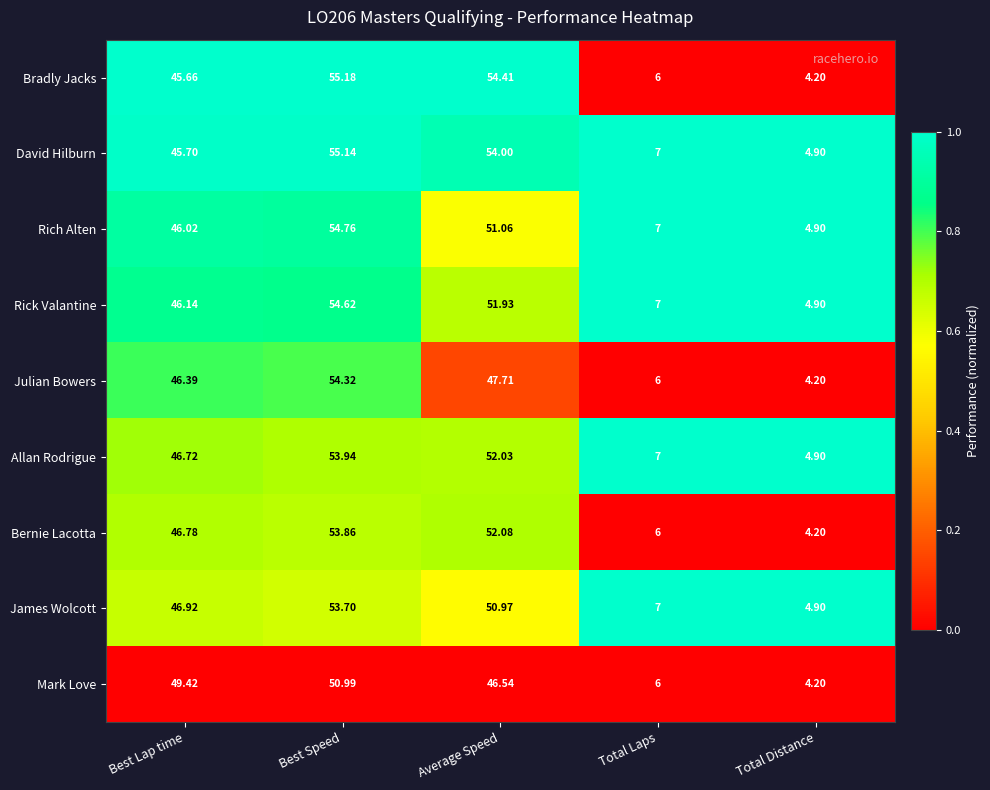

At which label does Bernie Lacotta reach its minimum?

Total Distance